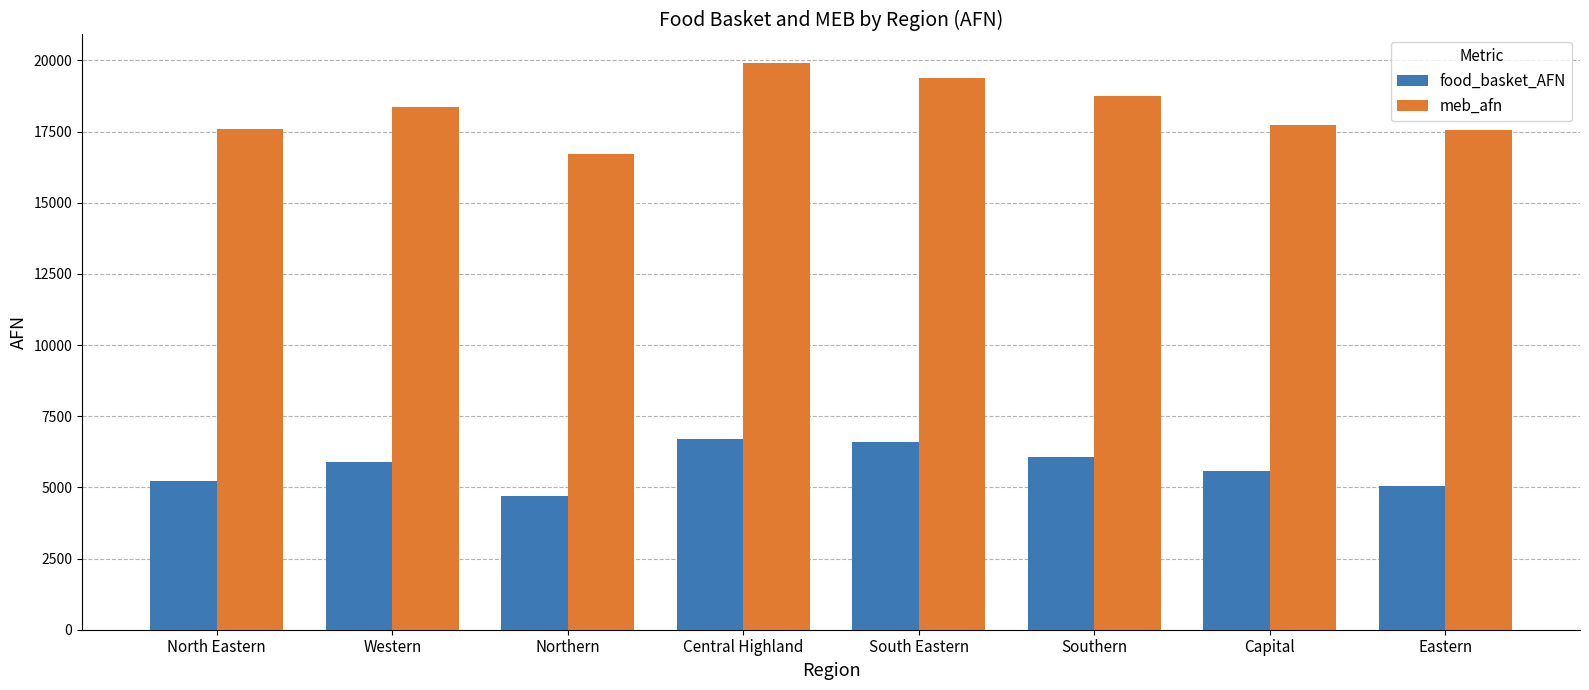

What is the spread (max minus min) of values at Western?

12482.5